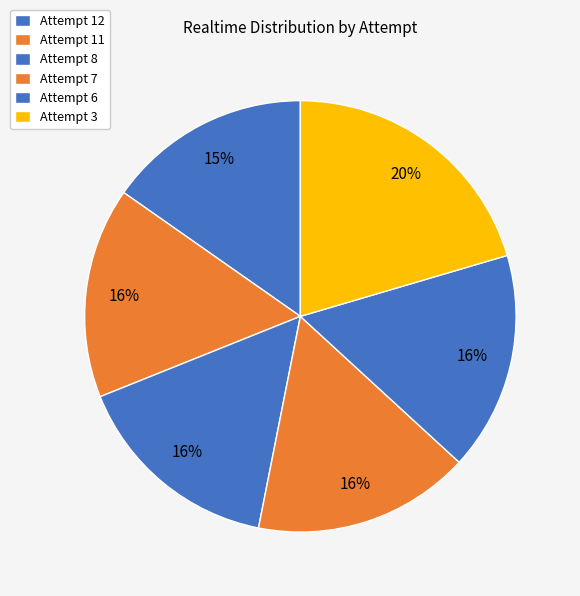

How much of the chart is everything except Attempt 6?

83.6%